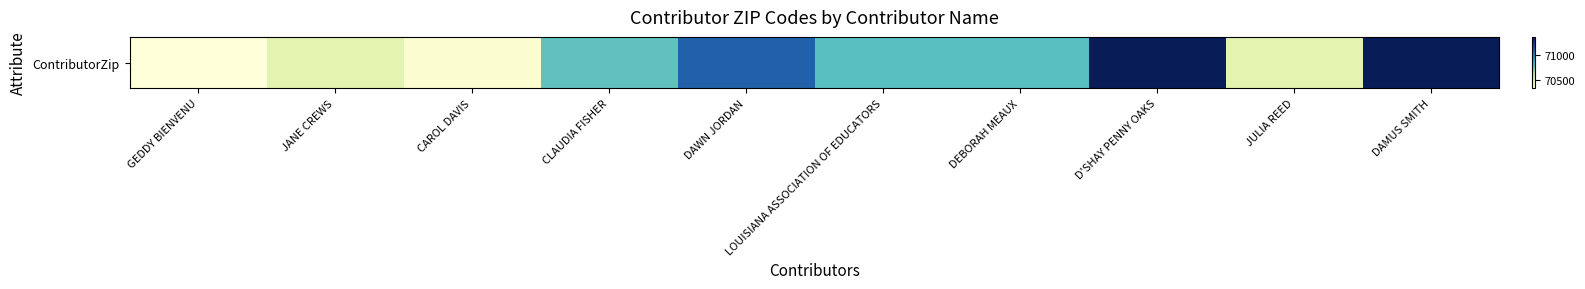

Approximately how many times larger is the value at GEDDY BIENVENU compared to DAWN JORDAN?

1.0